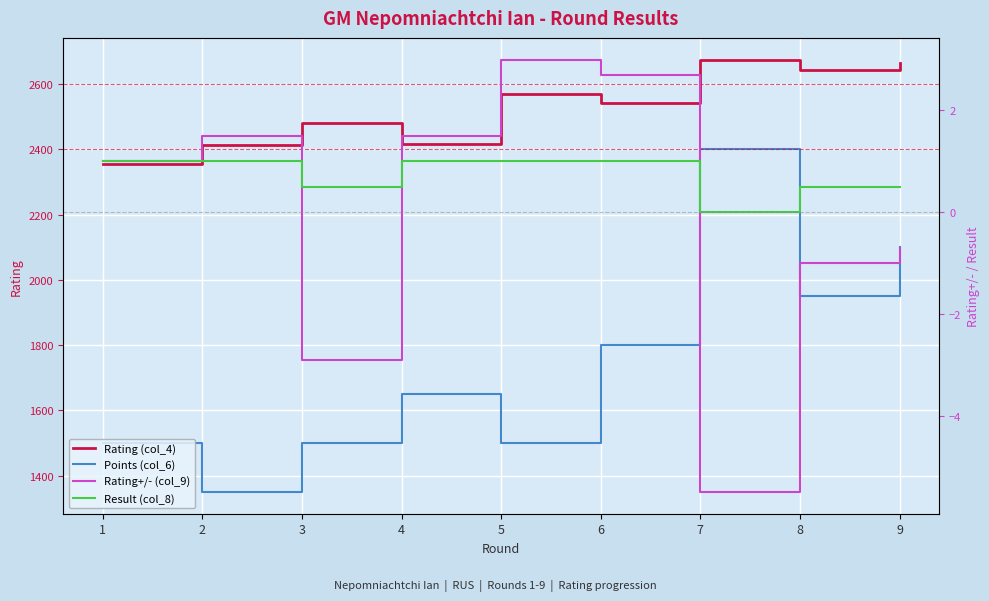

Where is the first local maximum for Rating+/- (col_9)?

2